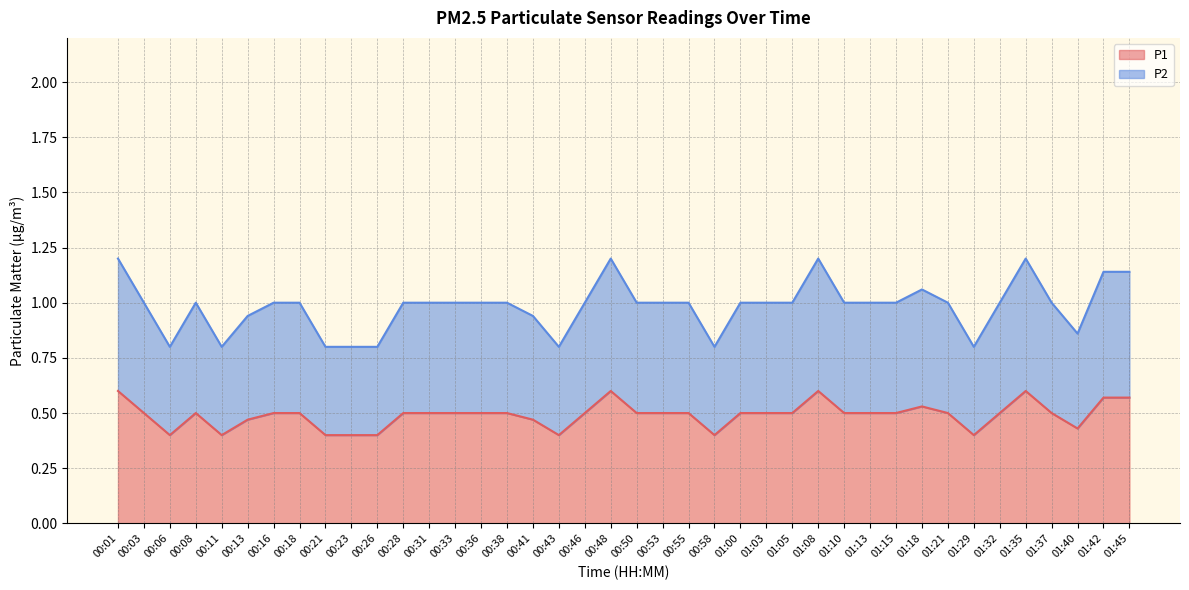

Reading left to right, what are all the values shown in this chart?

P1: 0.6	0.5	0.4	0.5	0.4	0.5	0.5	0.5	0.4	0.4	0.4	0.5	0.5	0.5	0.5	0.5	0.5	0.4	0.5	0.6	0.5	0.5	0.5	0.4	0.5	0.5	0.5	0.6	0.5	0.5	0.5	0.5	0.5	0.4	0.5	0.6	0.5	0.4	0.6	0.6
P2: 1.2	1.0	0.8	1.0	0.8	0.9	1.0	1.0	0.8	0.8	0.8	1.0	1.0	1.0	1.0	1.0	0.9	0.8	1.0	1.2	1.0	1.0	1.0	0.8	1.0	1.0	1.0	1.2	1.0	1.0	1.0	1.1	1.0	0.8	1.0	1.2	1.0	0.9	1.1	1.1